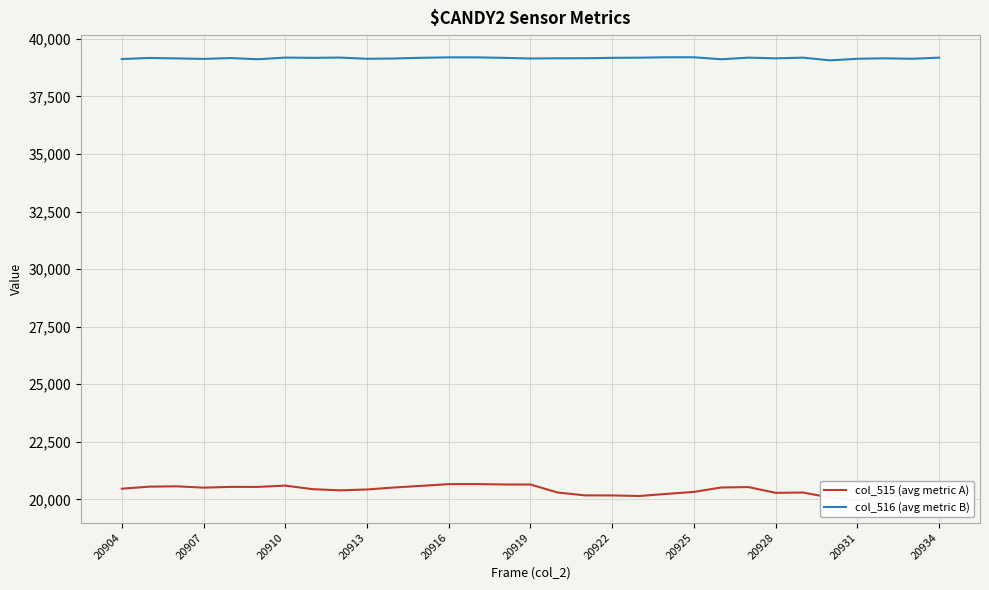

Is this an area chart (filled region under the line)?

No